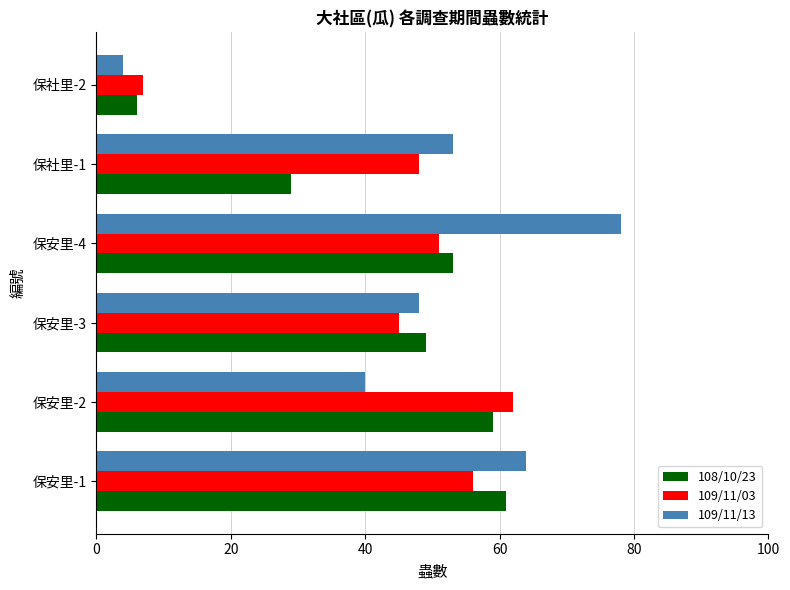

The 109/11/13 series shows 58 at 保安里-2. True or false?

False